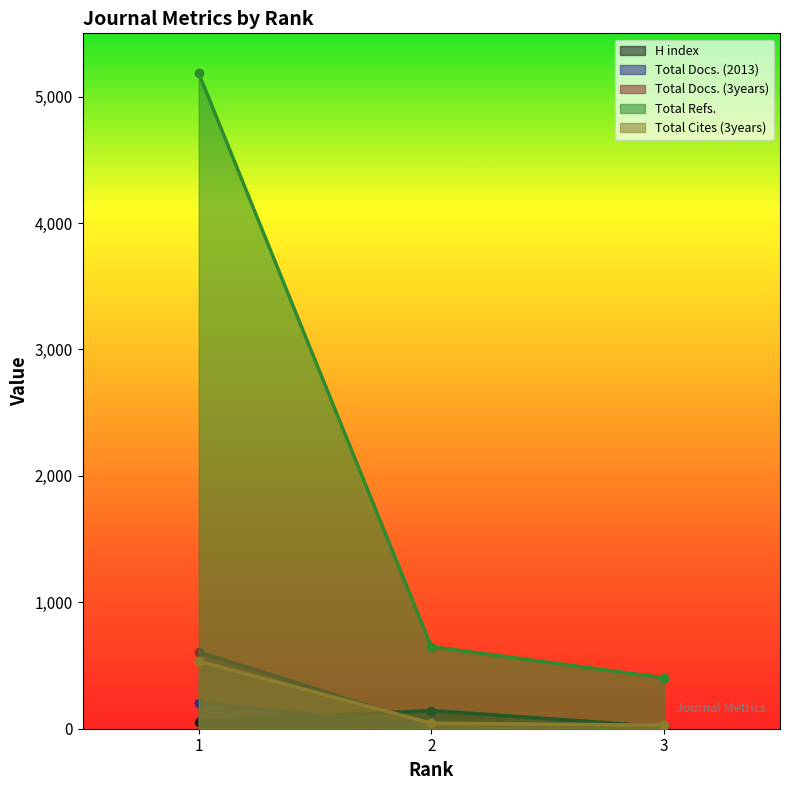

What is the maximum value for Total Docs. (3years)?

607